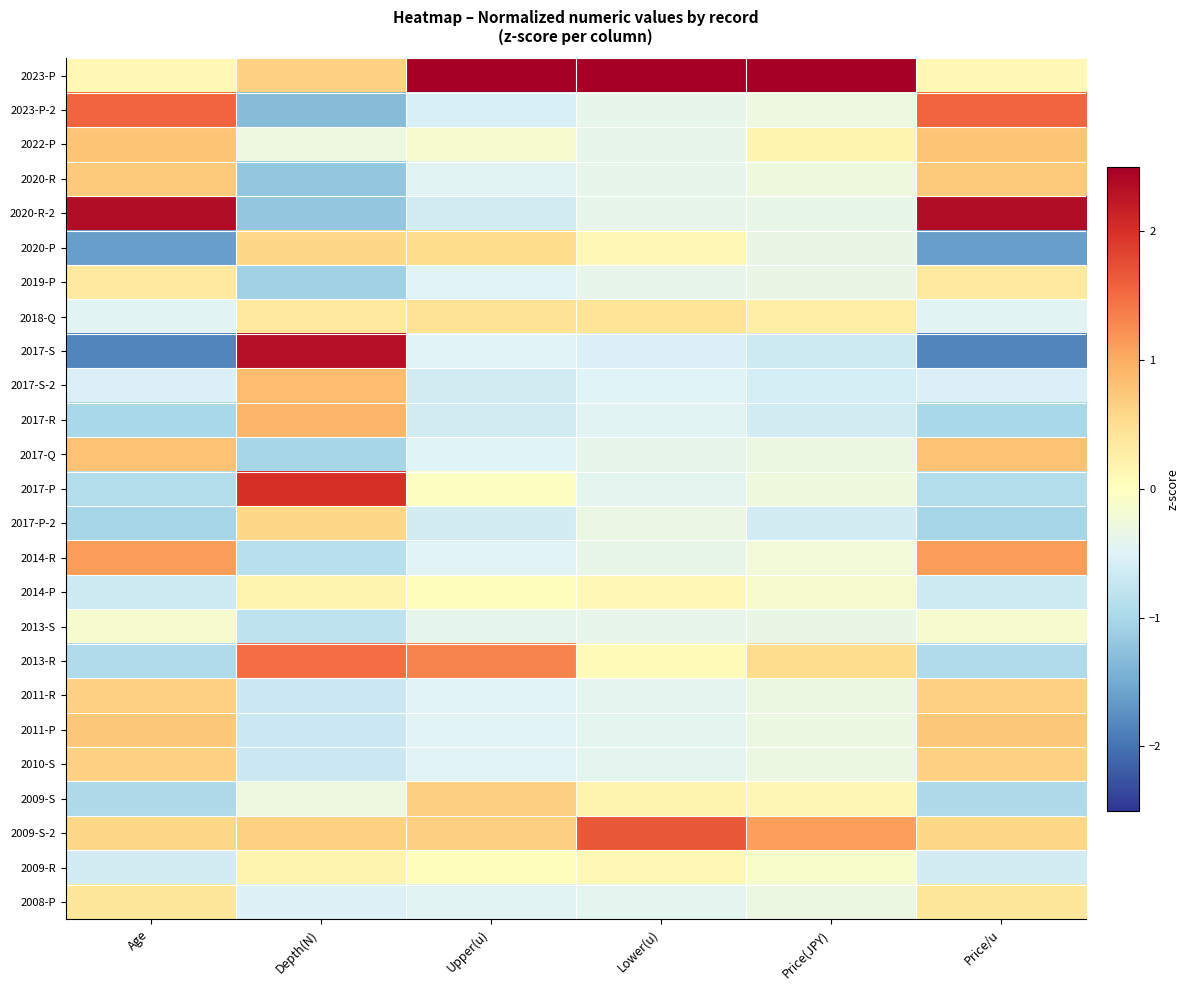

At which category is the sum across all series the highest?

Age